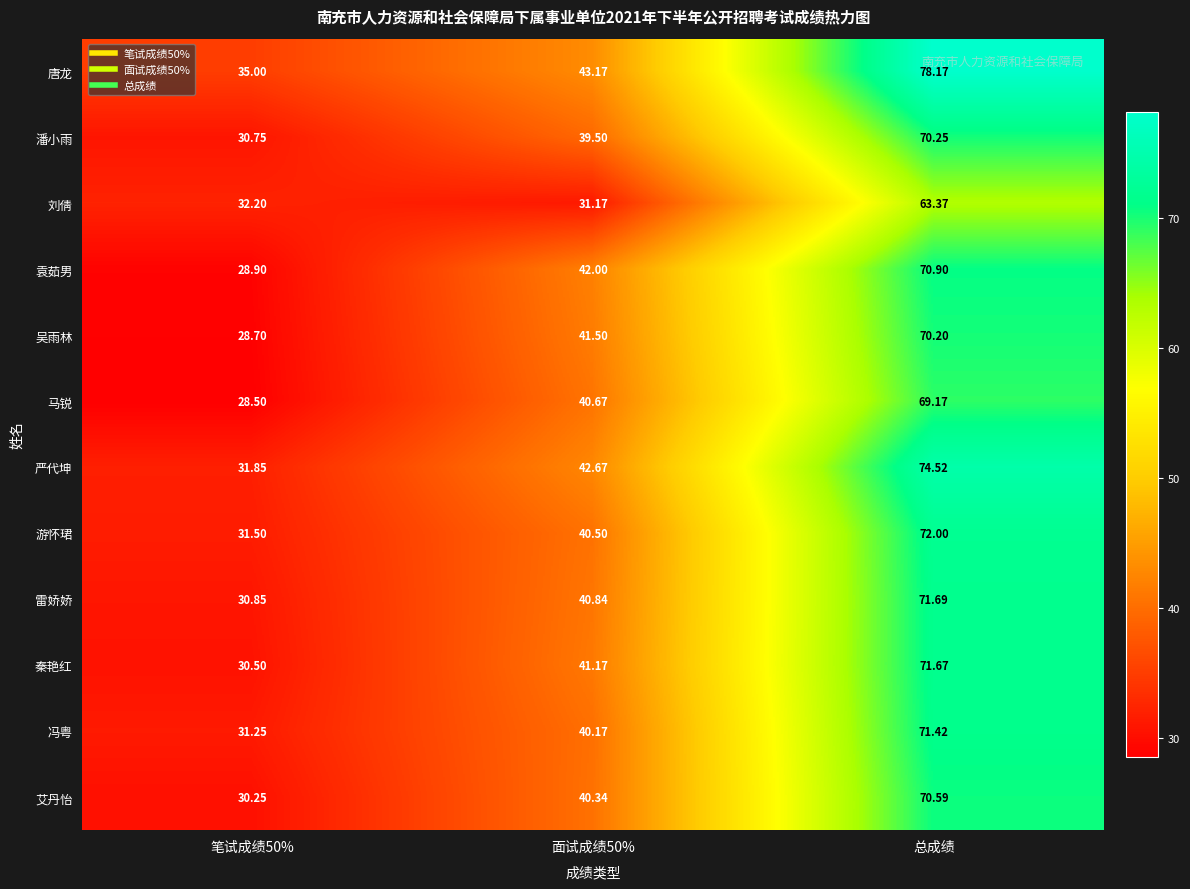

Which category has the highest value in the 吴雨林 series?

总成绩